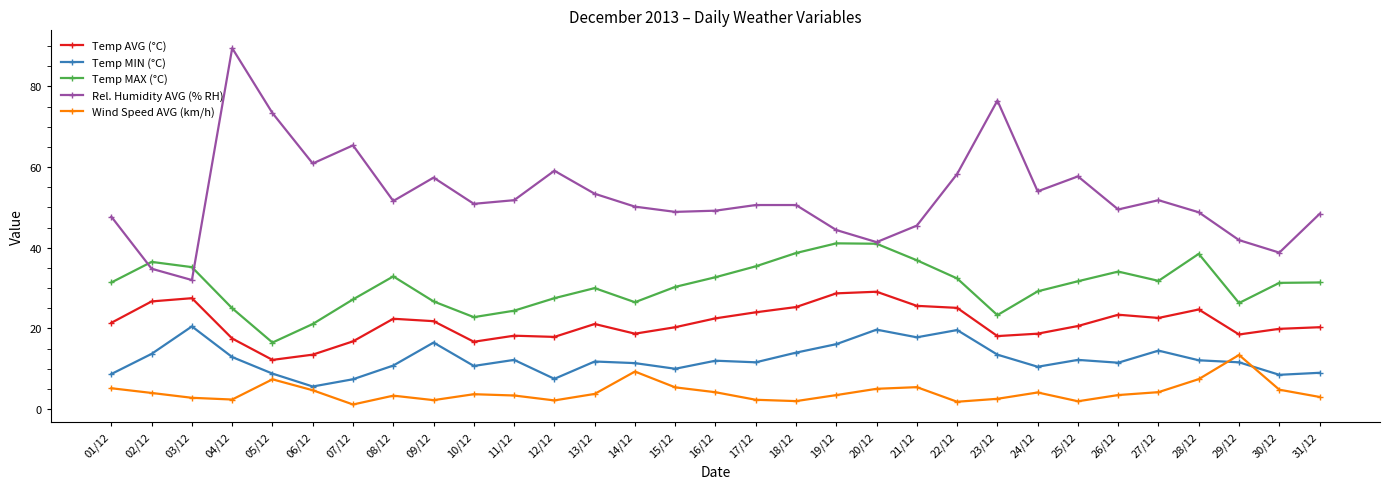

Where does the Temp MAX (°C) series first go above 31?

01/12